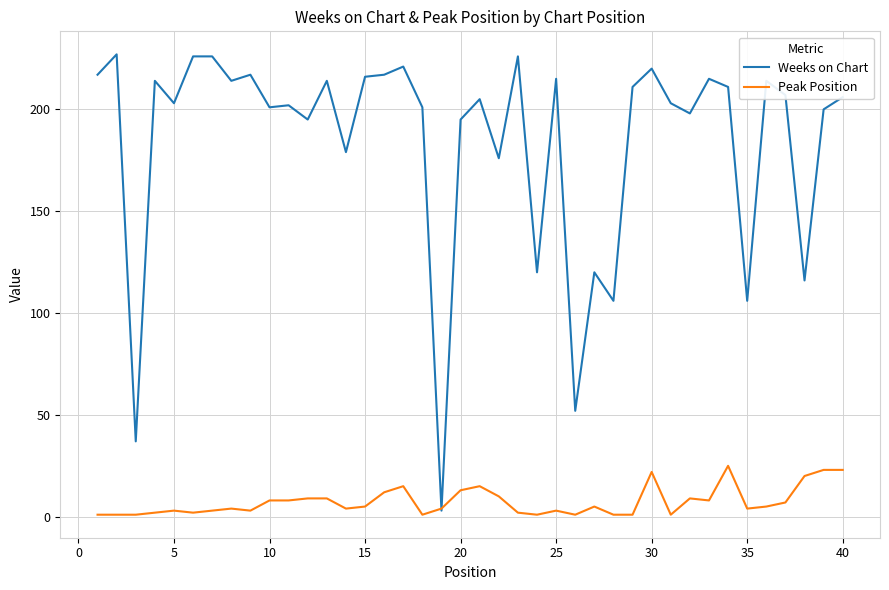

Reading right to left, extract all data points from this chart.

Weeks on Chart: 206	200	116	207	214	106	211	215	198	203	220	211	106	120	52	215	120	226	176	205	195	3	201	221	217	216	179	214	195	202	201	217	214	226	226	203	214	37	227	217
Peak Position: 23	23	20	7	5	4	25	8	9	1	22	1	1	5	1	3	1	2	10	15	13	4	1	15	12	5	4	9	9	8	8	3	4	3	2	3	2	1	1	1